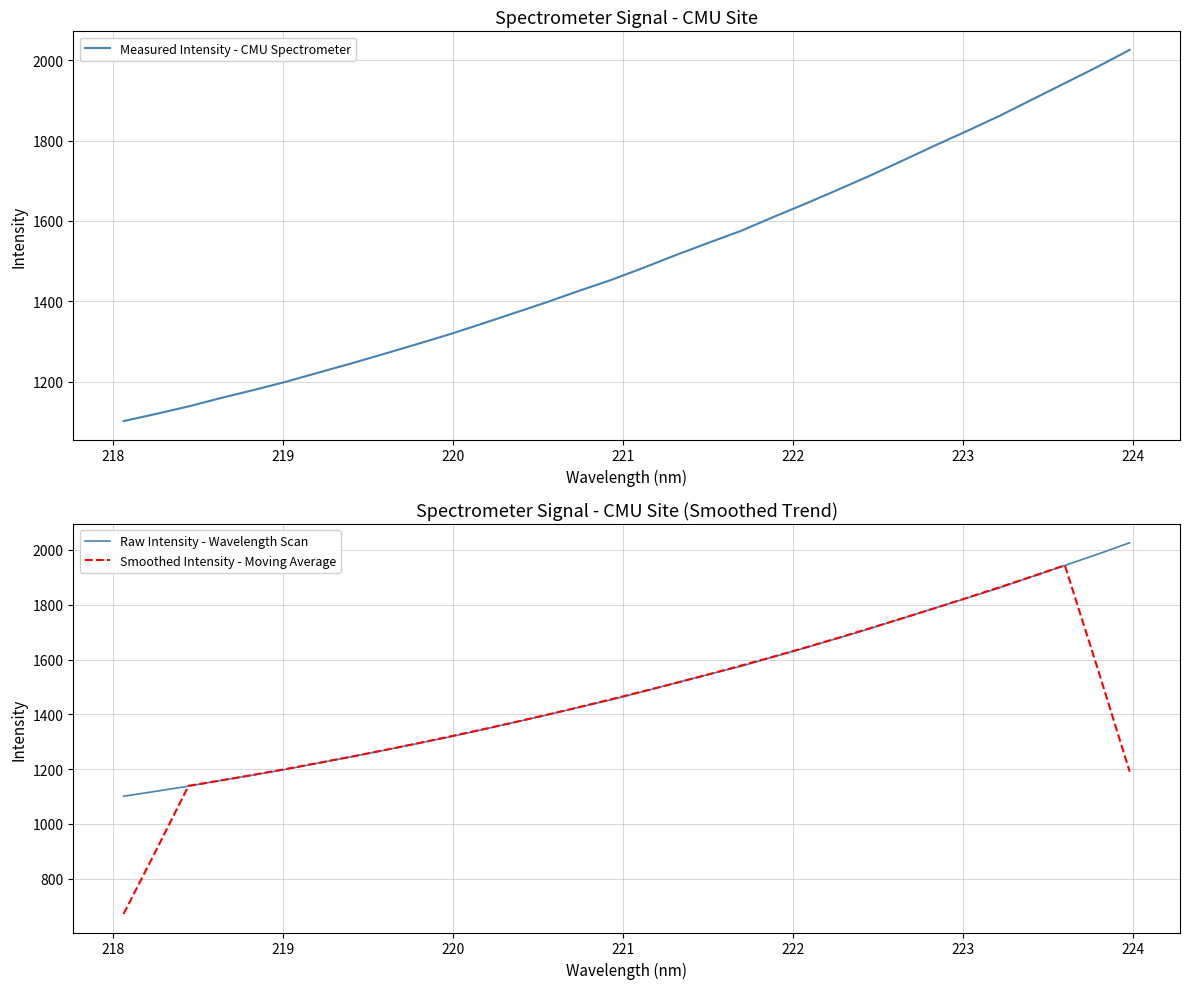

What is the value of the Measured Intensity - CMU Spectrometer point at the 16th from the left?

1452.7